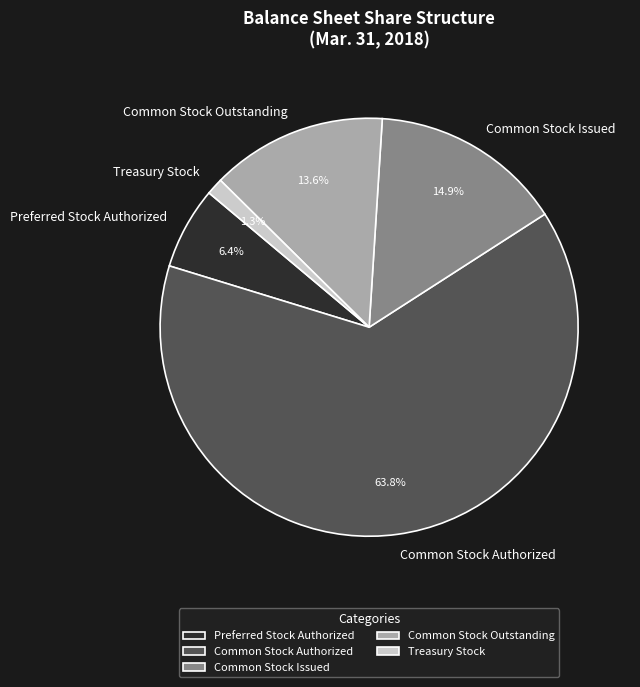

Approximately how many times larger is the value at Common Stock Issued compared to Treasury Stock?

11.5